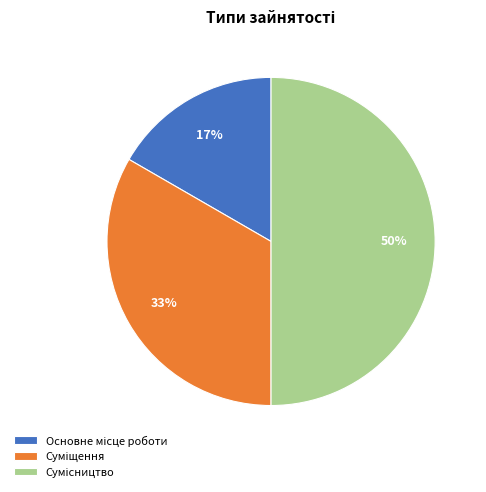

To the nearest percent, what is the difference between the largest and smallest slice percentages?

33%